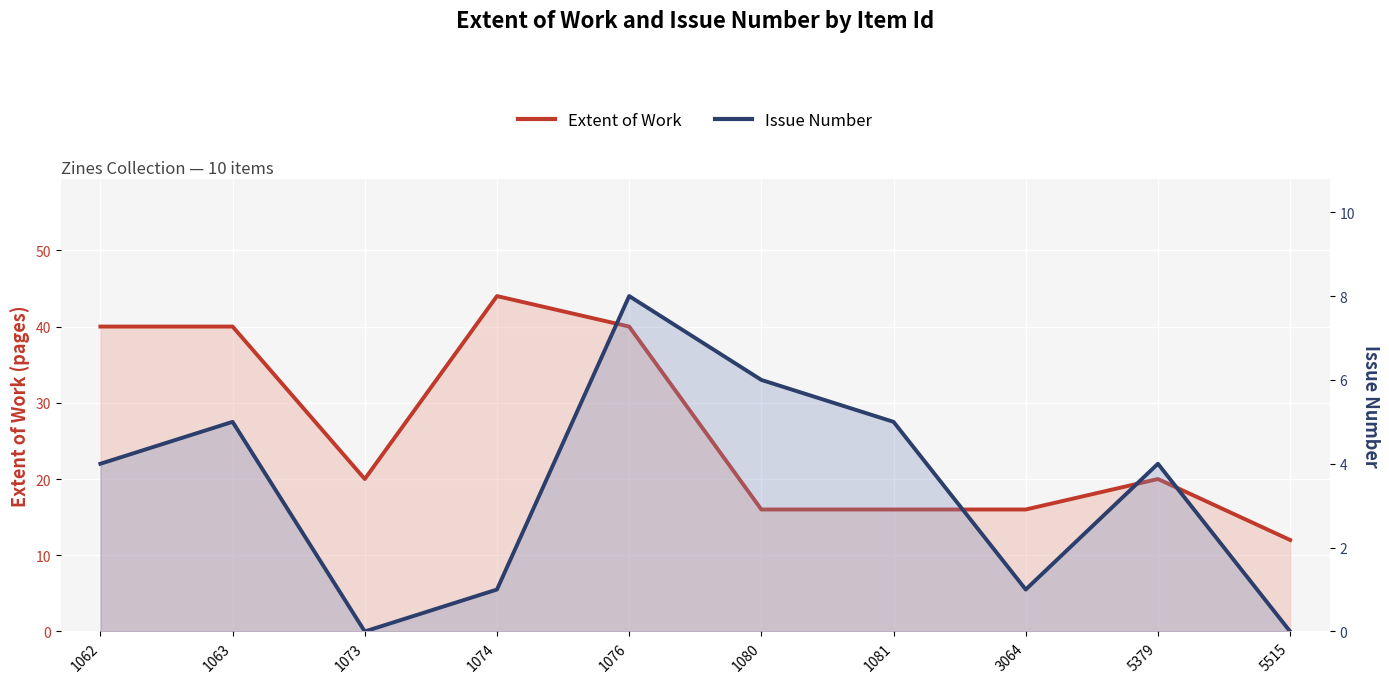

The Issue Number series shows 6 at 1062. True or false?

False